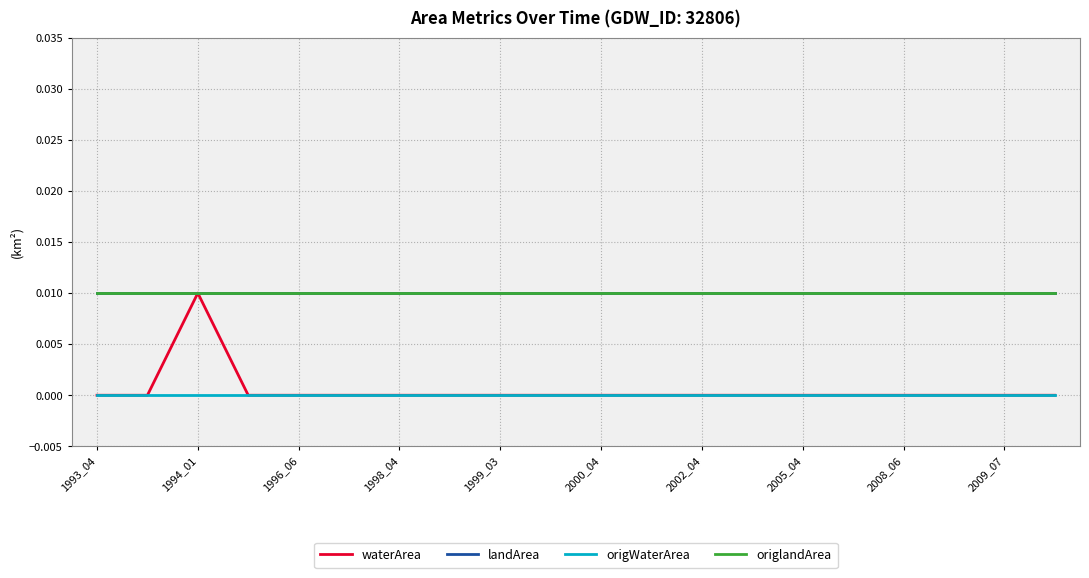

True or false: waterArea and landArea intersect in this chart.

False